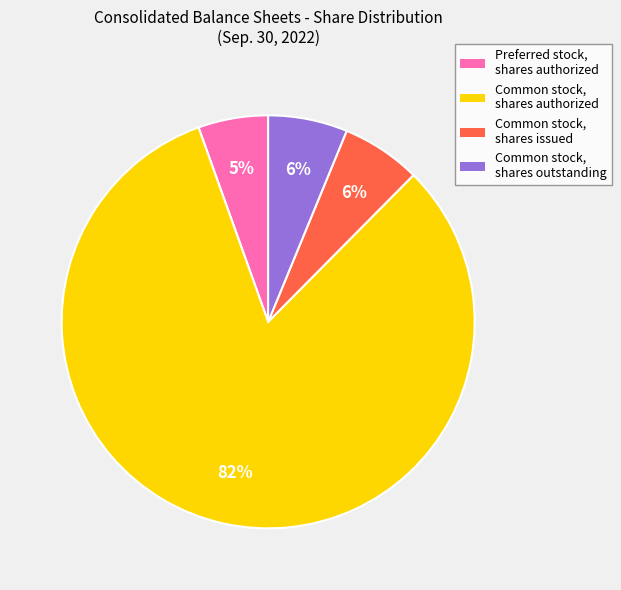

Which category has the smallest portion of the pie?

Preferred stock, shares authorized